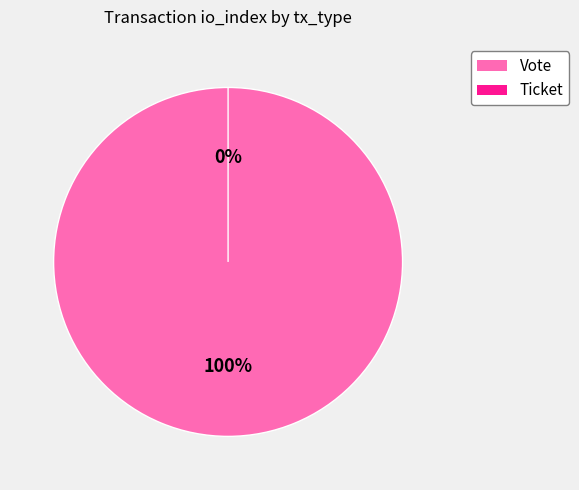

How many slices are in this pie chart?

2